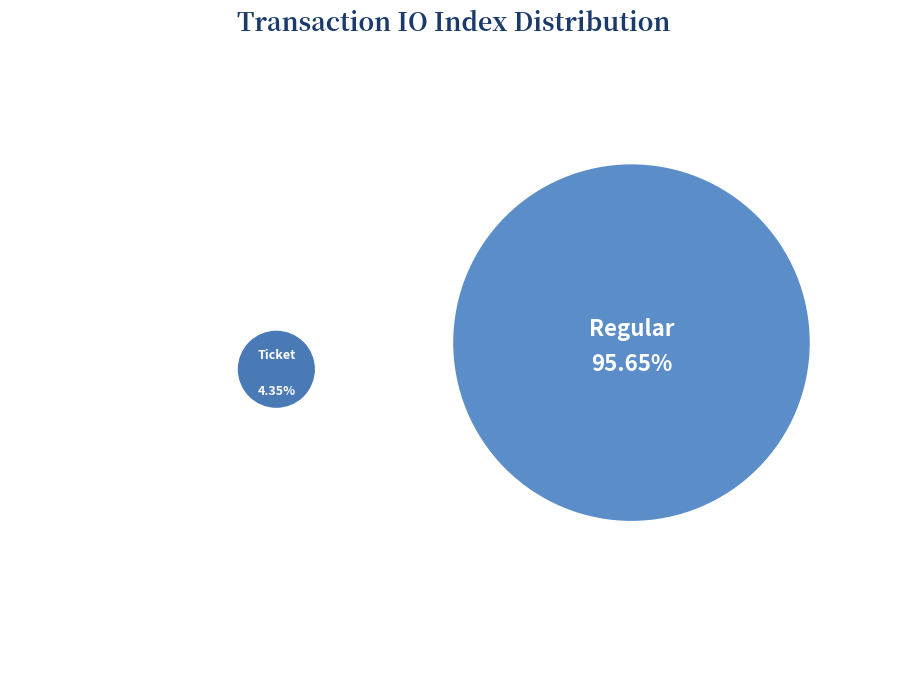

Is the sum of Ticket and Regular greater than half?

Yes